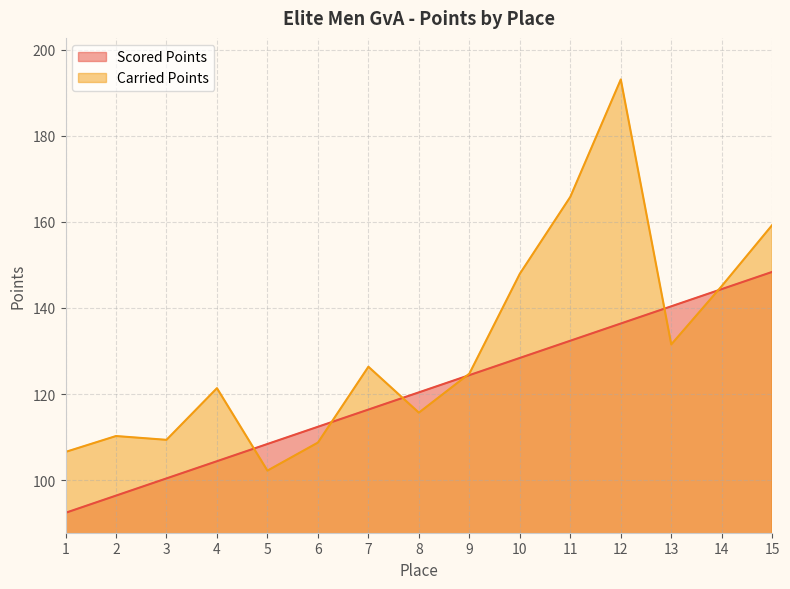

Between which two adjacent categories do Scored Points and Carried Points first intersect?

4 and 5